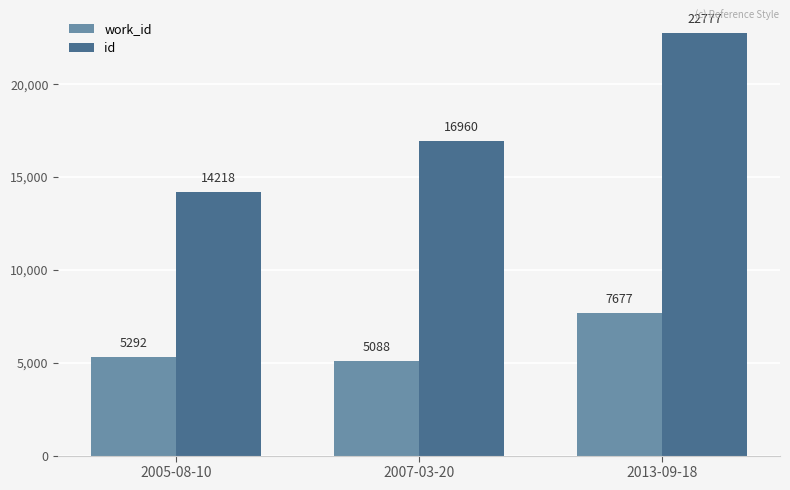

How many id values are between 14218 and 22777?

3